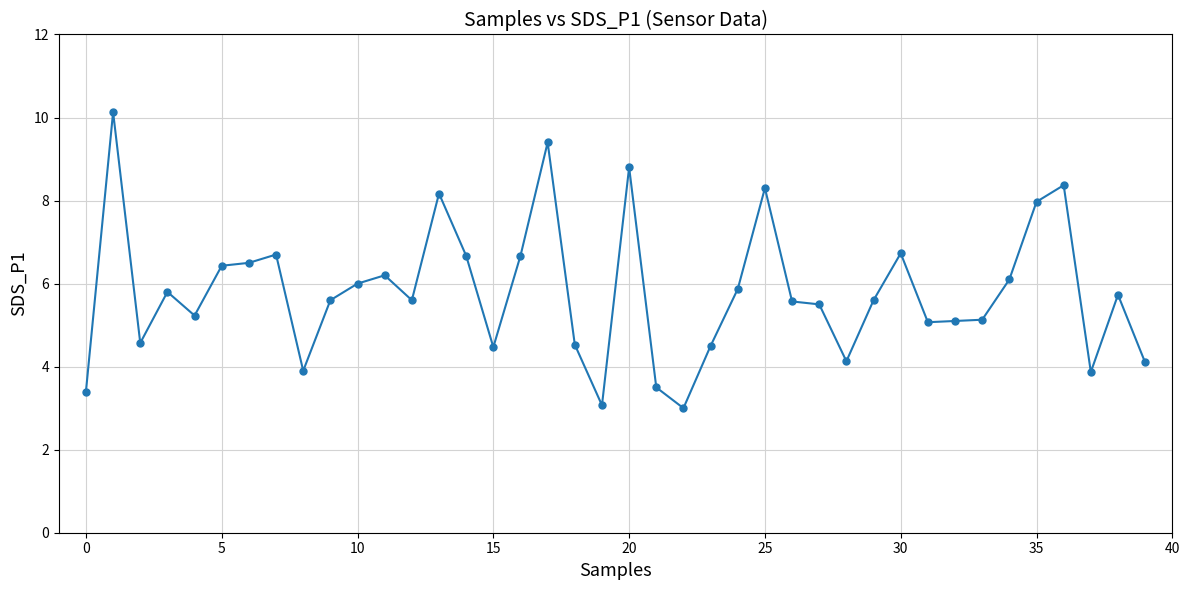

True or false: there are more than 1 points higher than both neighbors.

True